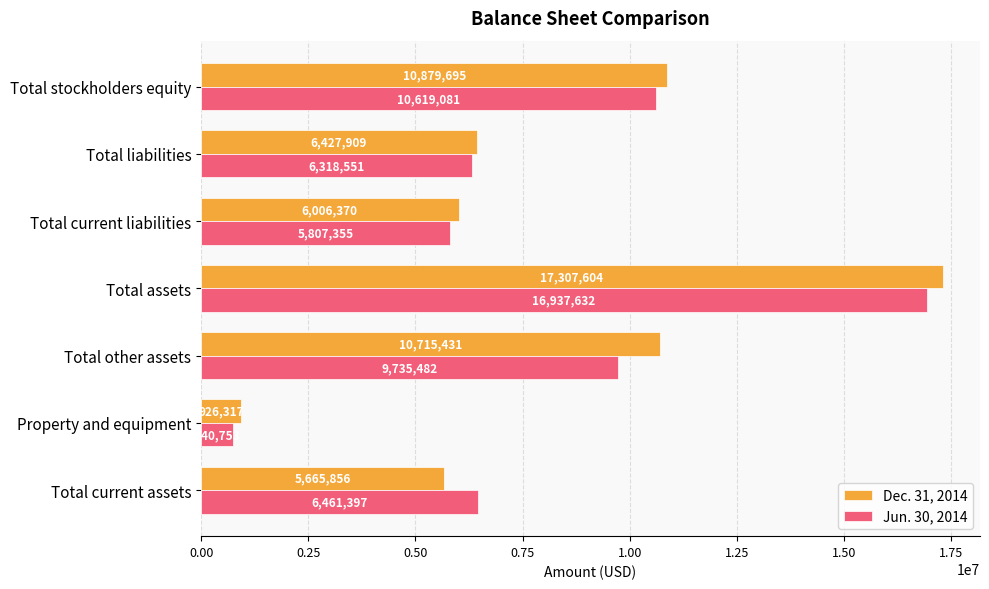

At which label is Jun. 30, 2014 closest to 8839192?

Total other assets